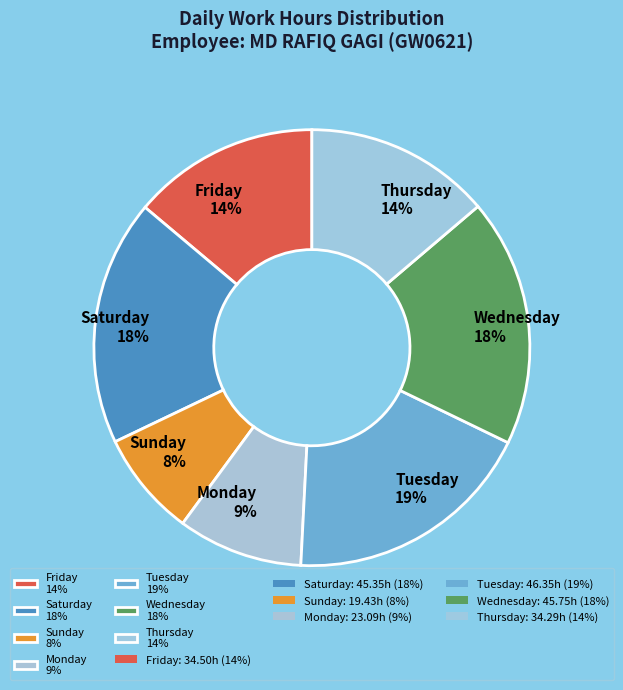

Which category has the smallest portion of the pie?

Sunday 8%